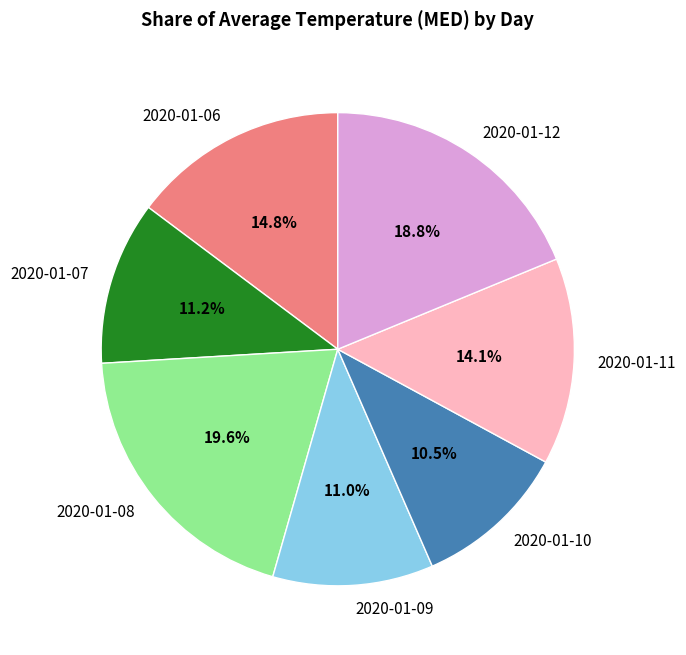

Which has a higher value, 2020-01-12 or 2020-01-06?

2020-01-12